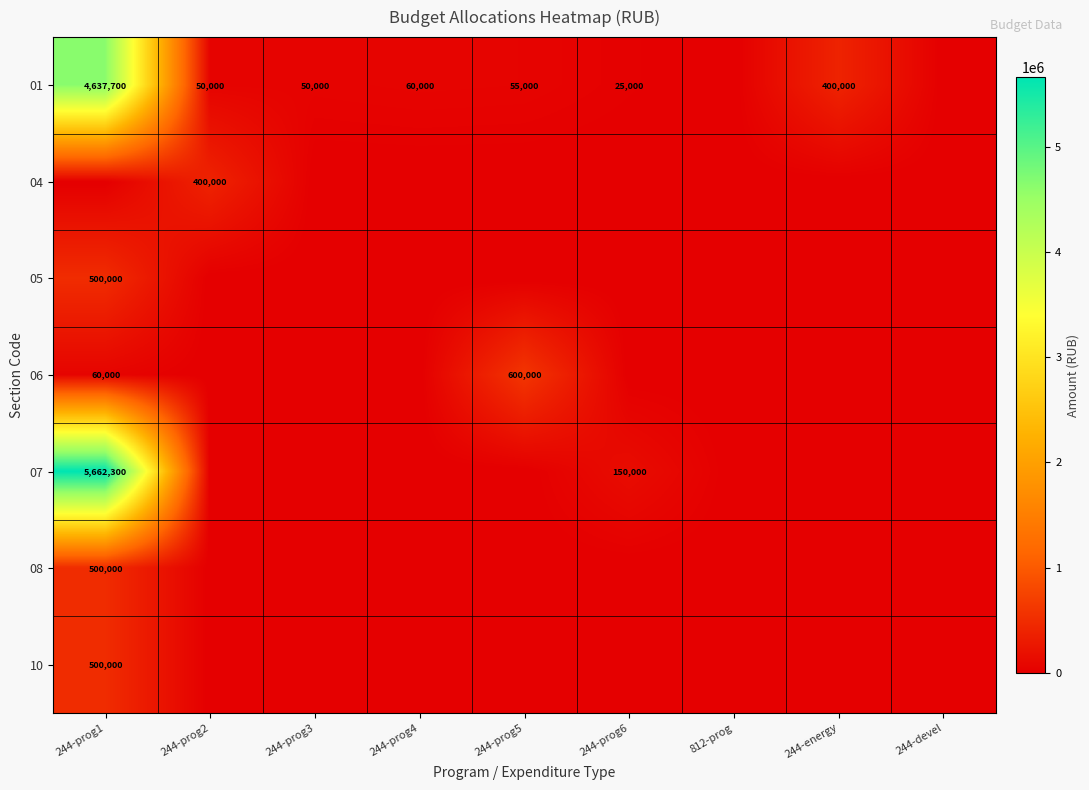

The 07 series shows 150000 at 244-prog6. True or false?

True